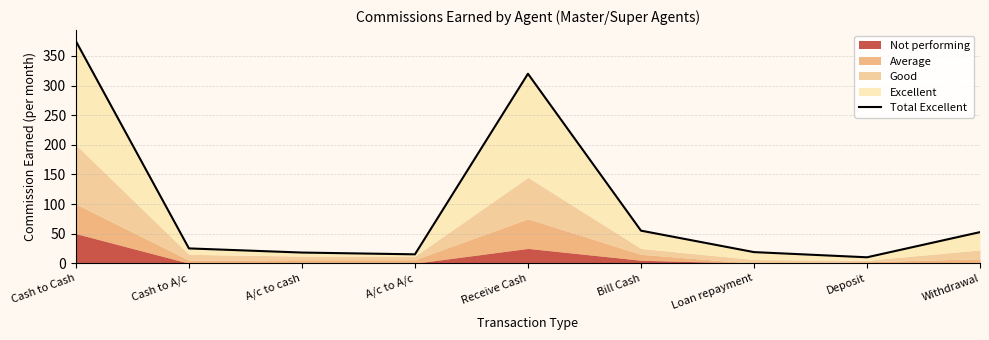

What is the label of the 3rd point from the right?

Loan repayment